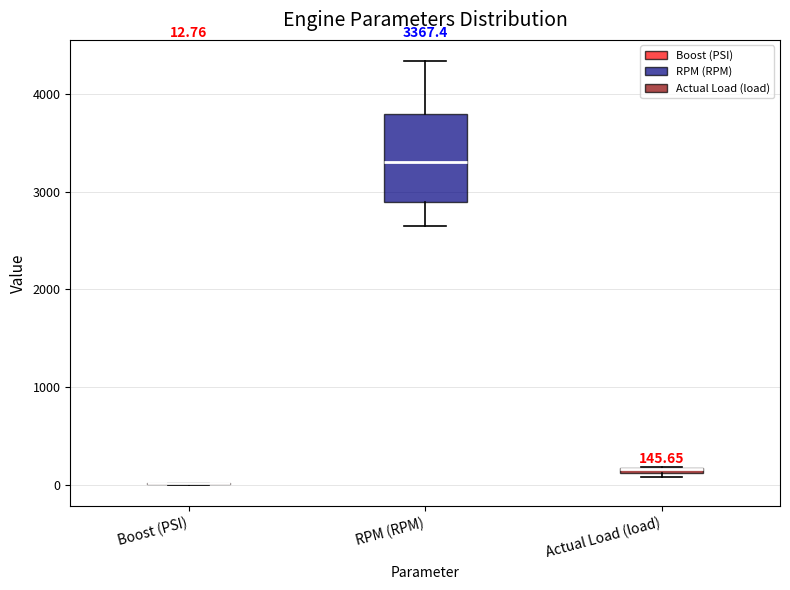

Which box is the tallest, from its lower edge to its upper edge?

RPM (RPM)